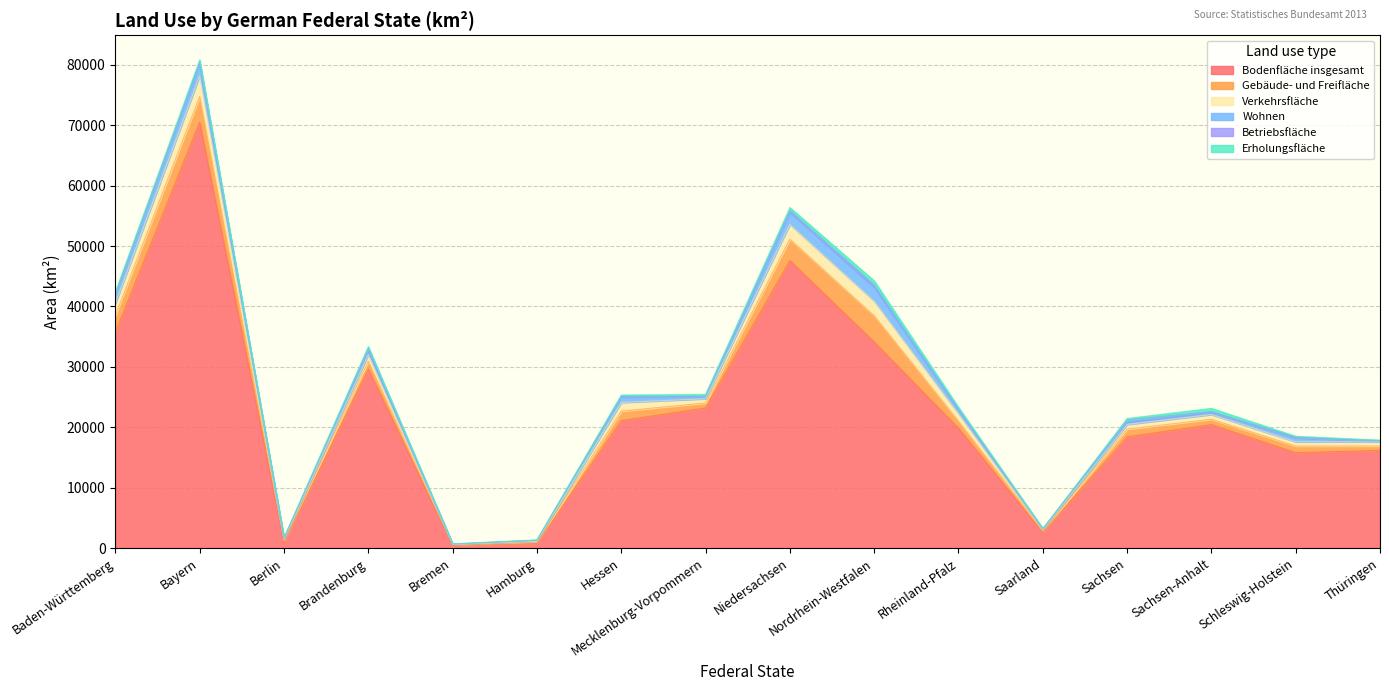

What value does the Betriebsfläche series have at Sachsen-Anhalt?

136.5